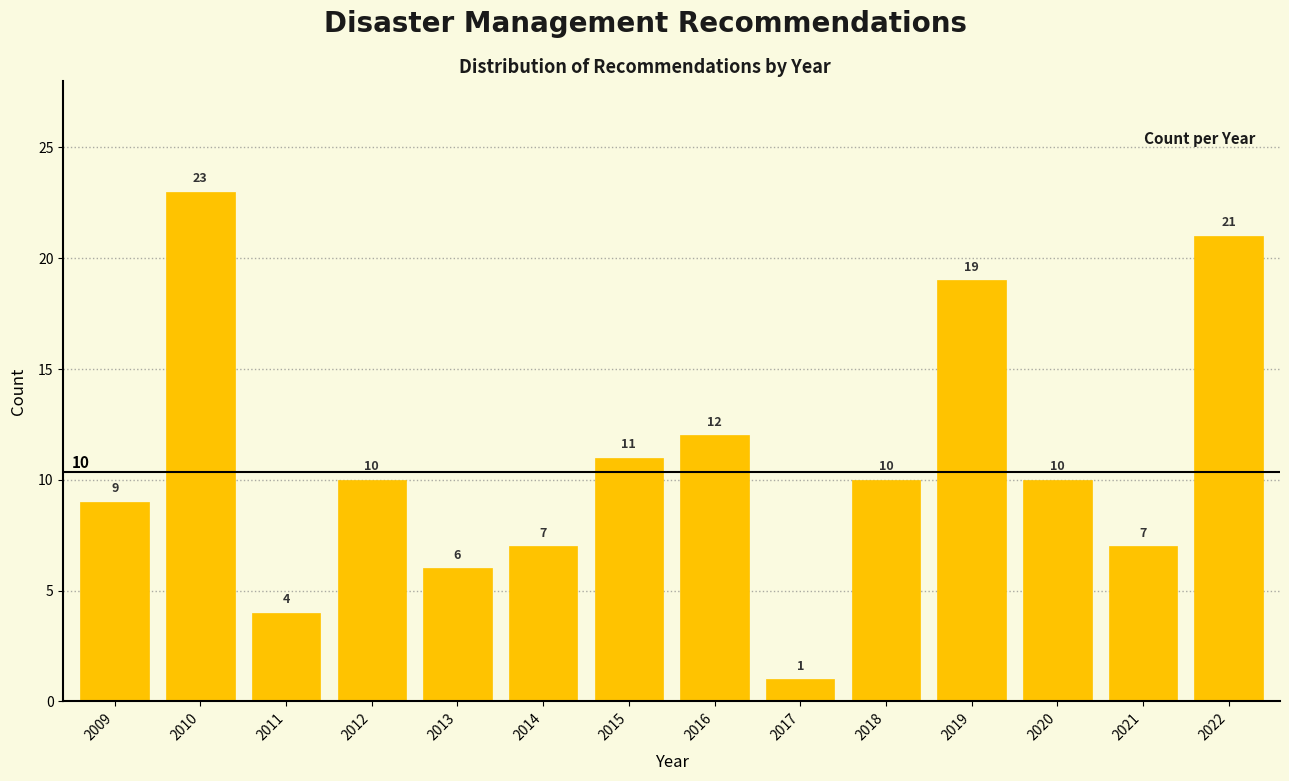

Reading left to right, what are all the values shown in this chart?

9	23	4	10	6	7	11	12	1	10	19	10	7	21